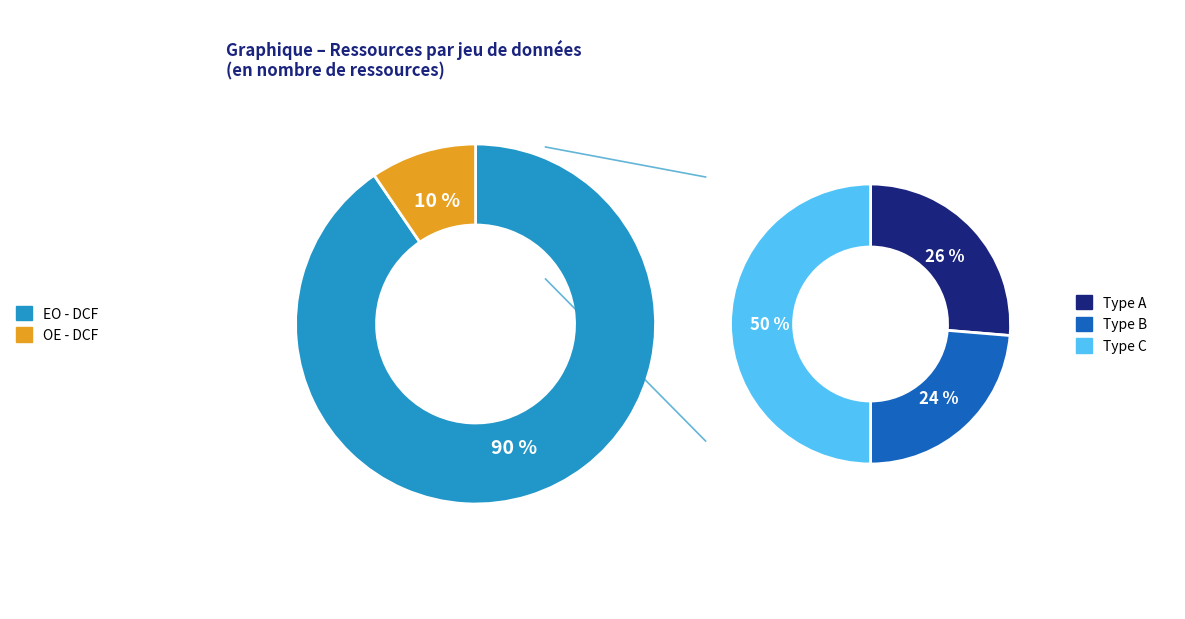

True or false: EO - DCF accounts for 77% of the total.

False